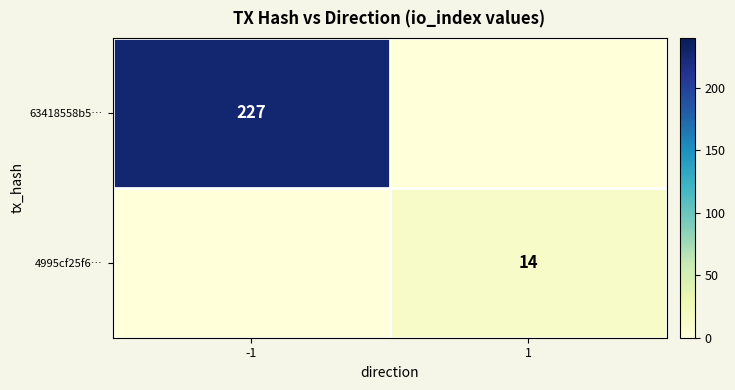

True or false: 4995cf25f6… has a value of 14 at 1.

True